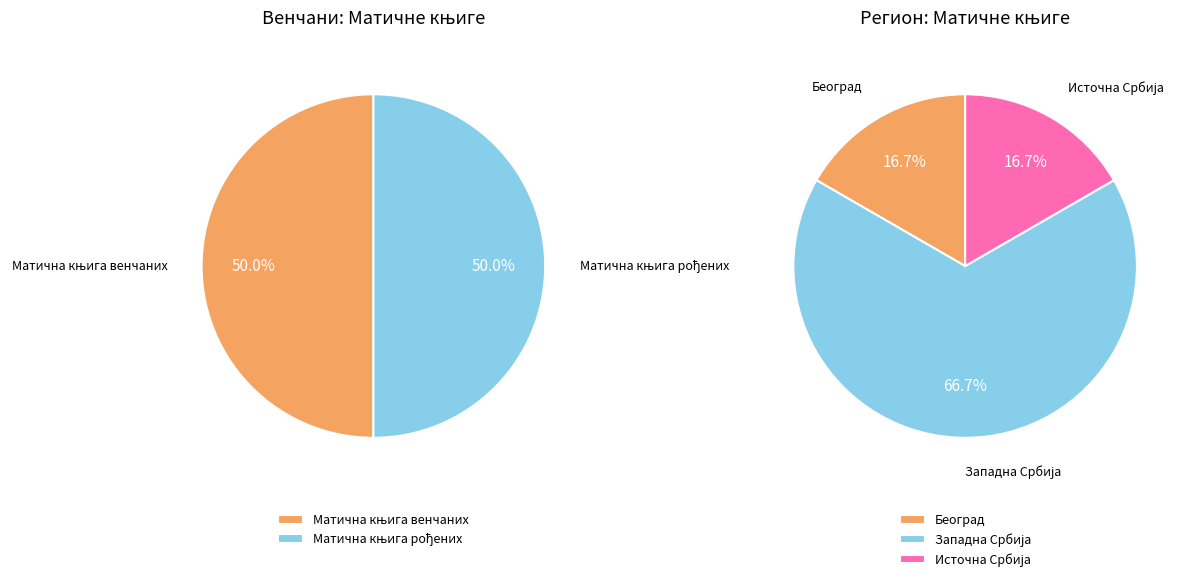

What is the smallest slice in the pie chart?

Матична књига венчаних